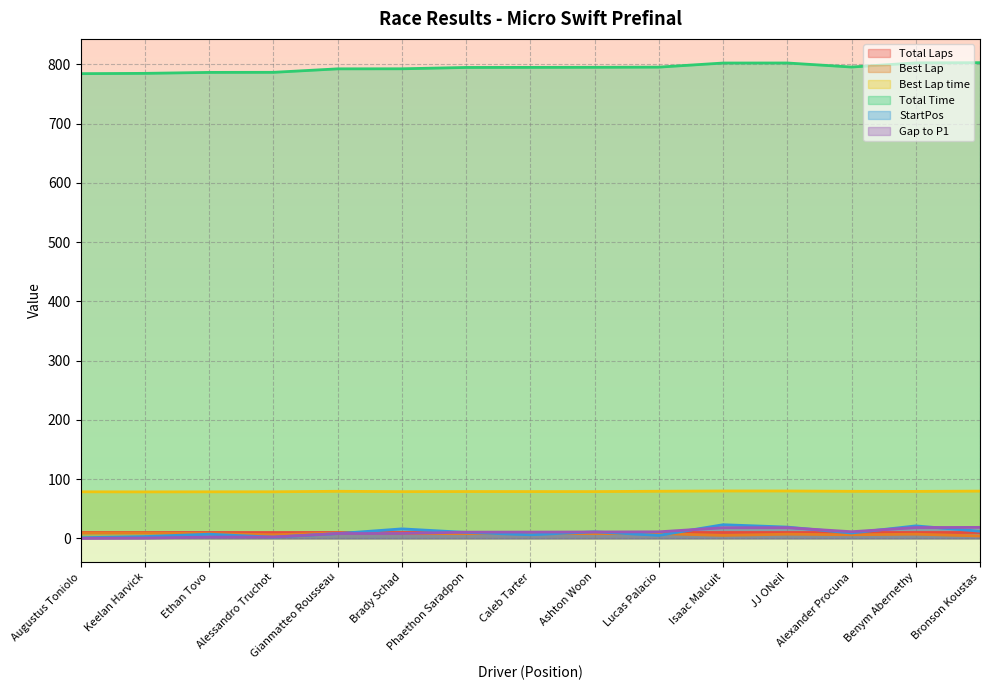

Between JJ ONeil and Benym Abernethy, which series saw the biggest shift?

StartPos